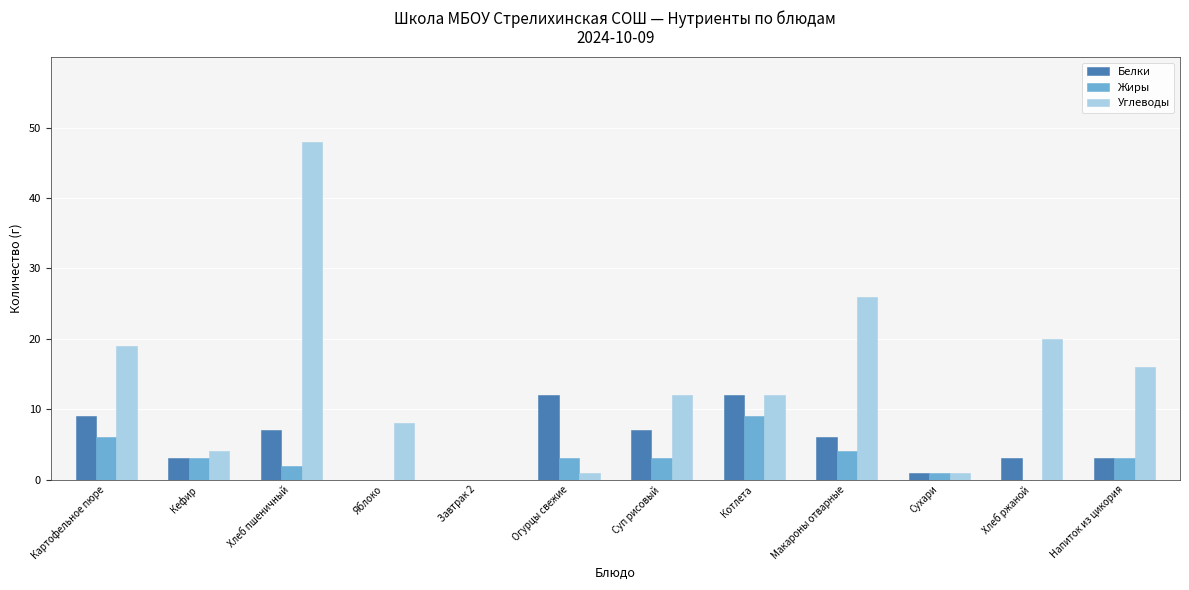

Reading right to left, list all the values displayed in this chart.

Белки: Напиток из цикория=3	Хлеб ржаной=3	Сухари=1	Макароны отварные=6	Котлета=12	Суп рисовый=7	Огурцы свежие=12	Завтрак 2=0	Яблоко=0	Хлеб пшеничный=7	Кефир=3	Картофельное пюре=9
Жиры: Напиток из цикория=3	Хлеб ржаной=0	Сухари=1	Макароны отварные=4	Котлета=9	Суп рисовый=3	Огурцы свежие=3	Завтрак 2=0	Яблоко=0	Хлеб пшеничный=2	Кефир=3	Картофельное пюре=6
Углеводы: Напиток из цикория=16	Хлеб ржаной=20	Сухари=1	Макароны отварные=26	Котлета=12	Суп рисовый=12	Огурцы свежие=1	Завтрак 2=0	Яблоко=8	Хлеб пшеничный=48	Кефир=4	Картофельное пюре=19